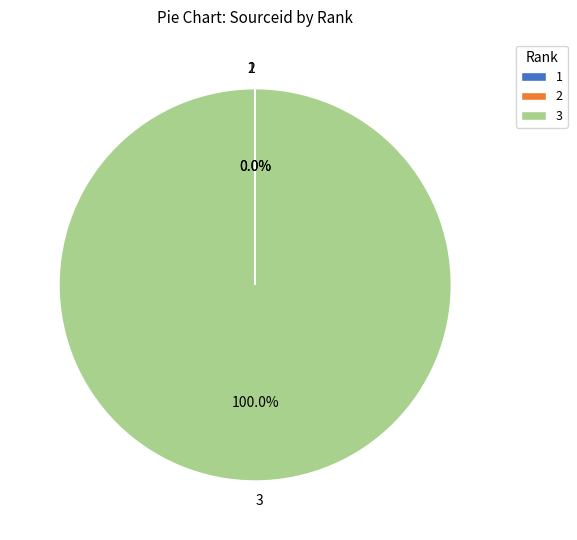

Which slice is the largest?

3